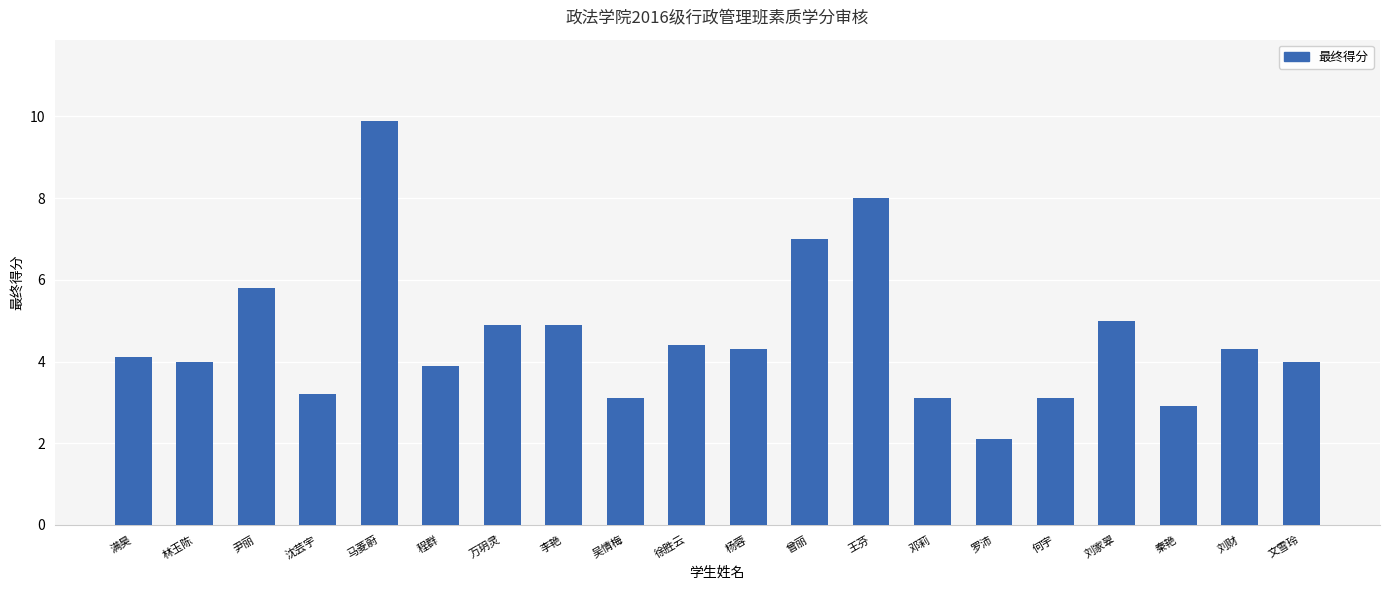

Which label corresponds to the largest value in the chart?

马菱蔚